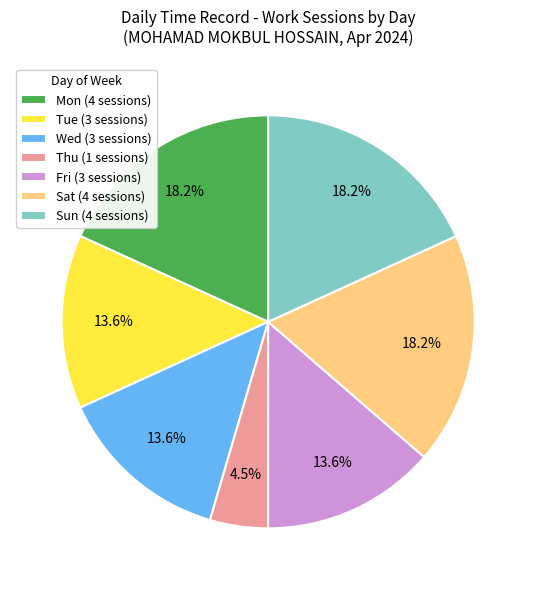

What is the total percentage of Fri (3 sessions) and Sun (4 sessions)?

31.8%